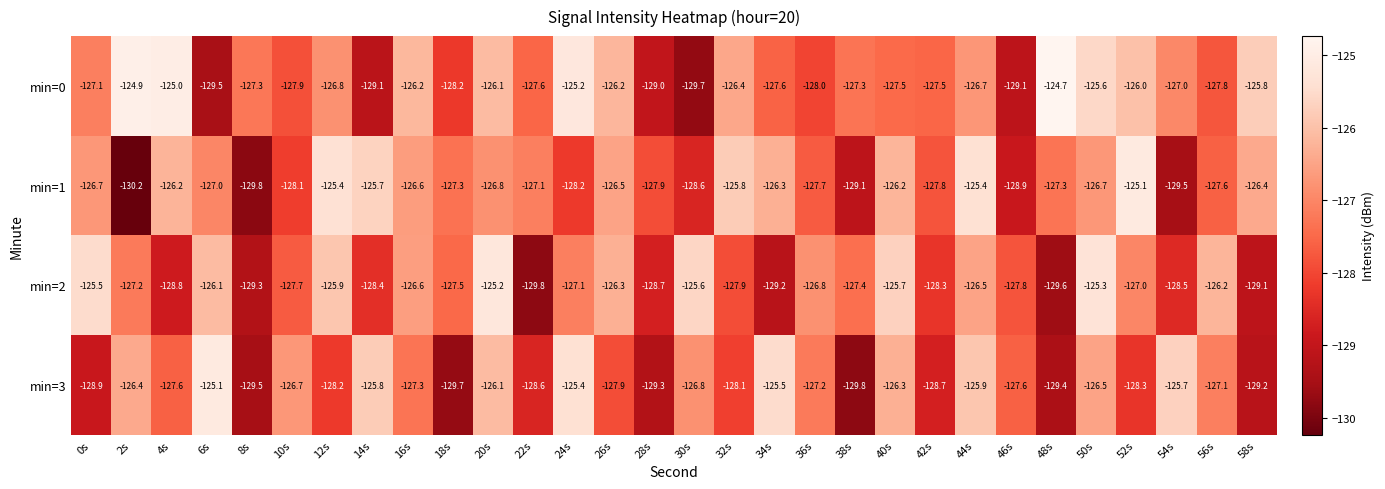

What is the sum of all min=3 values?

-3824.6